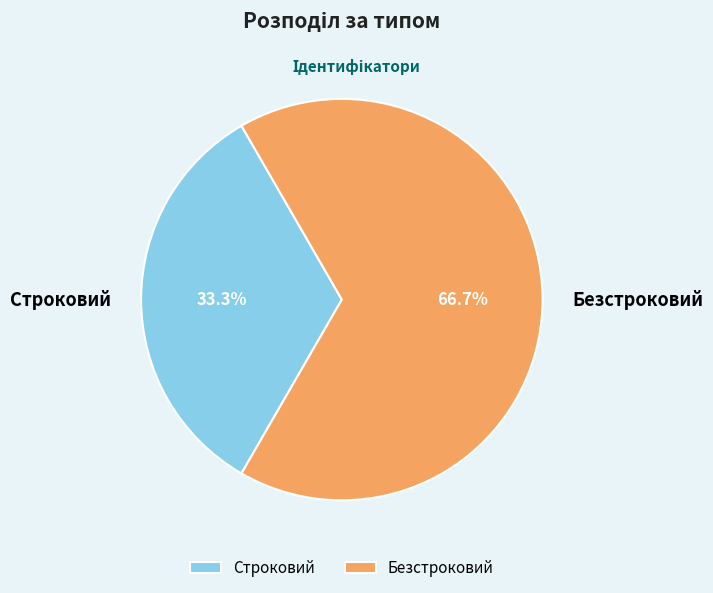

Between Безстроковий and Строковий, which is larger?

Безстроковий